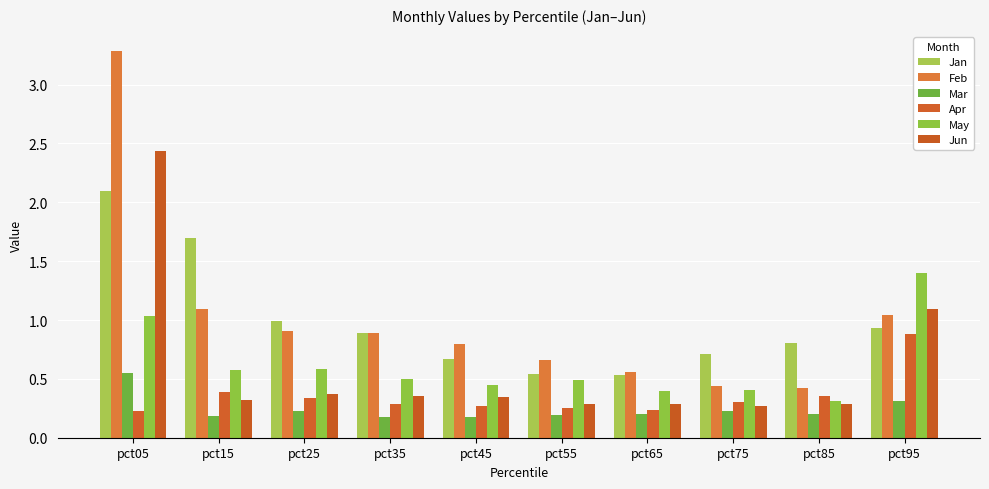

What is the smallest value displayed?

0.2